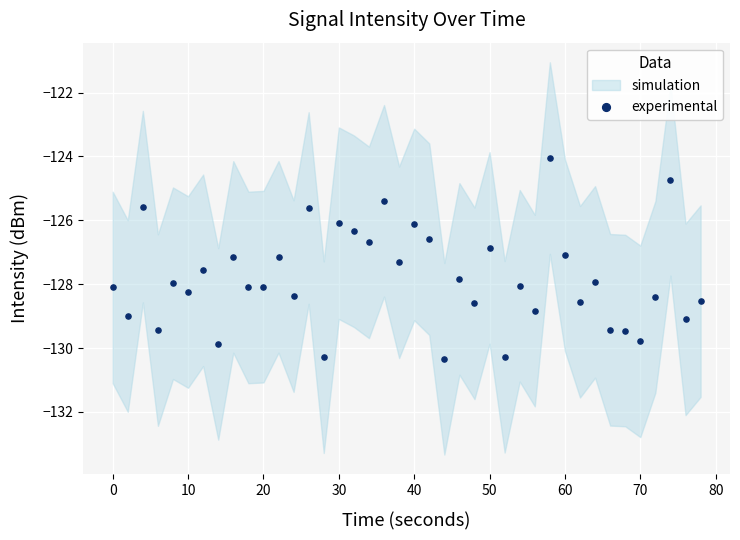

What is the range of Y values (max minus min)?

6.3